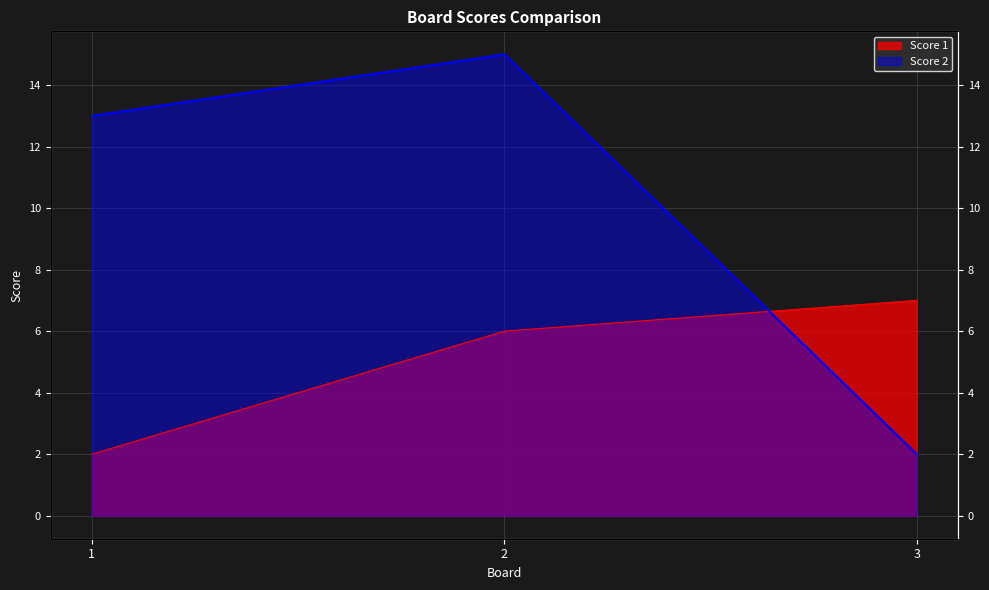

What are all the series names shown in the legend?

Score 1, Score 2